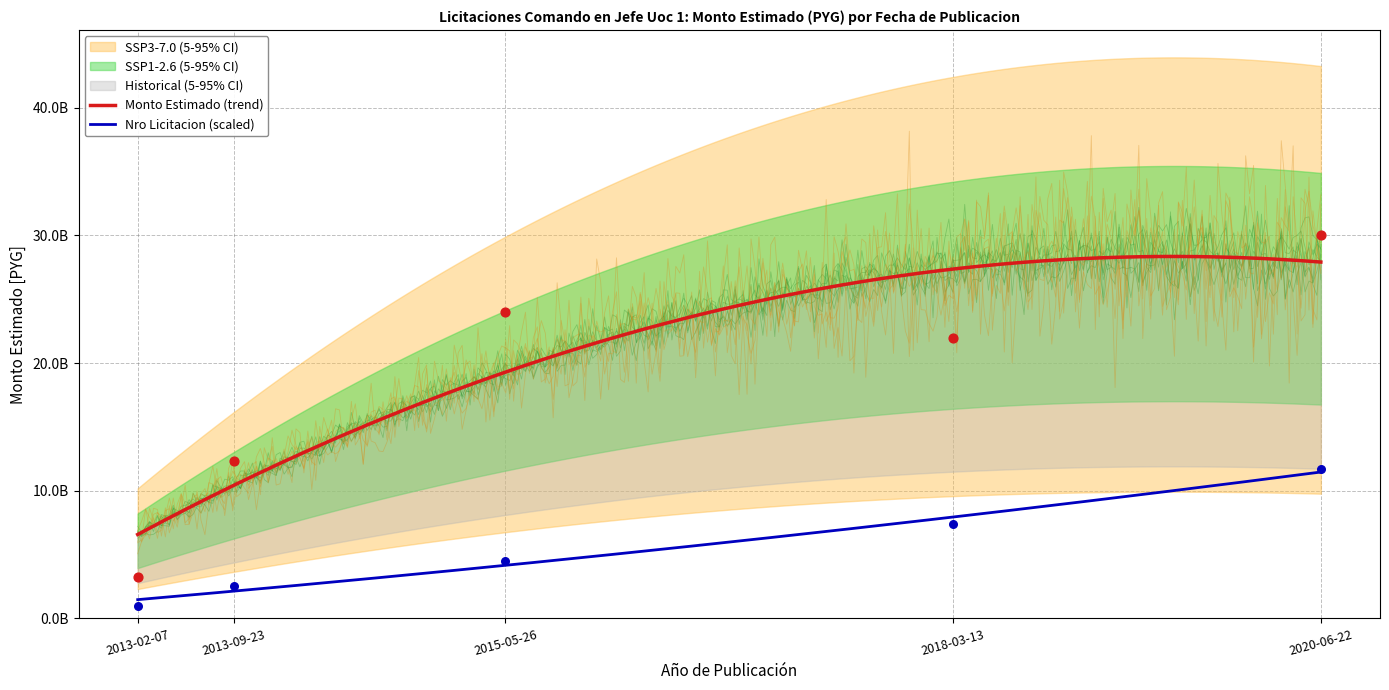

What is the total value across all series at 2013-09-23?

14900557416.1